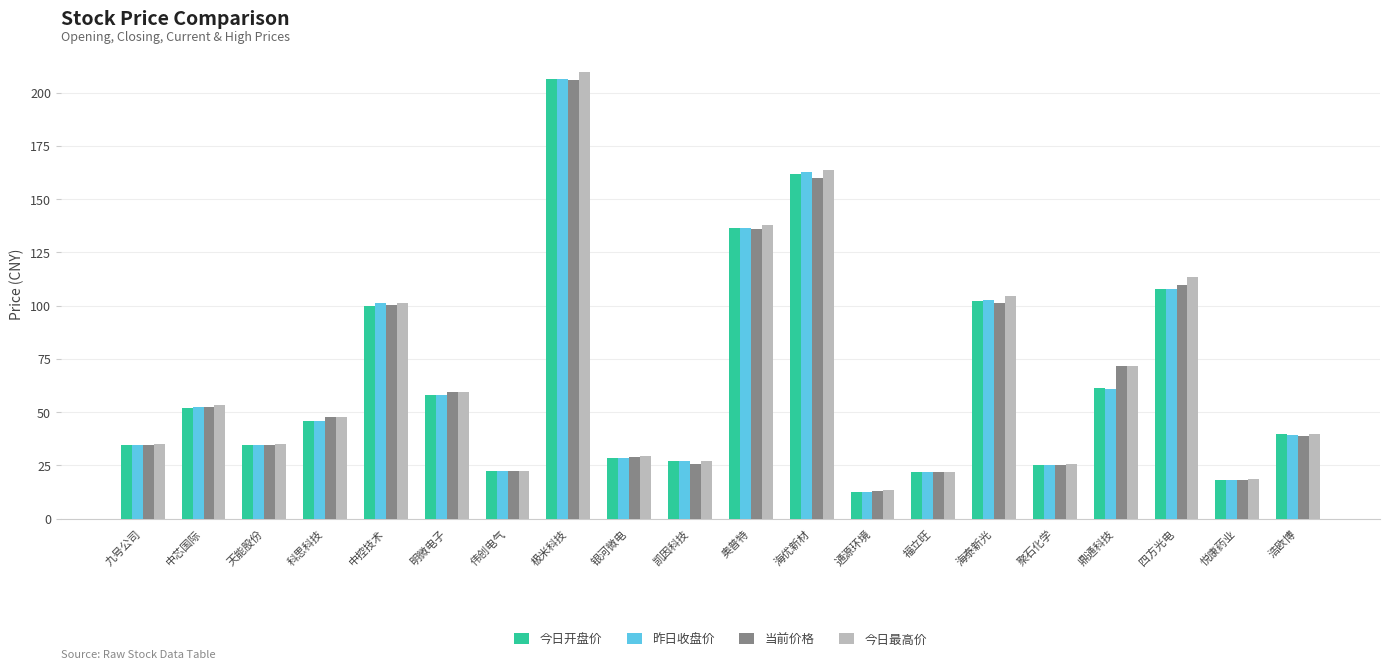

What position from the left is 中控技术?

5